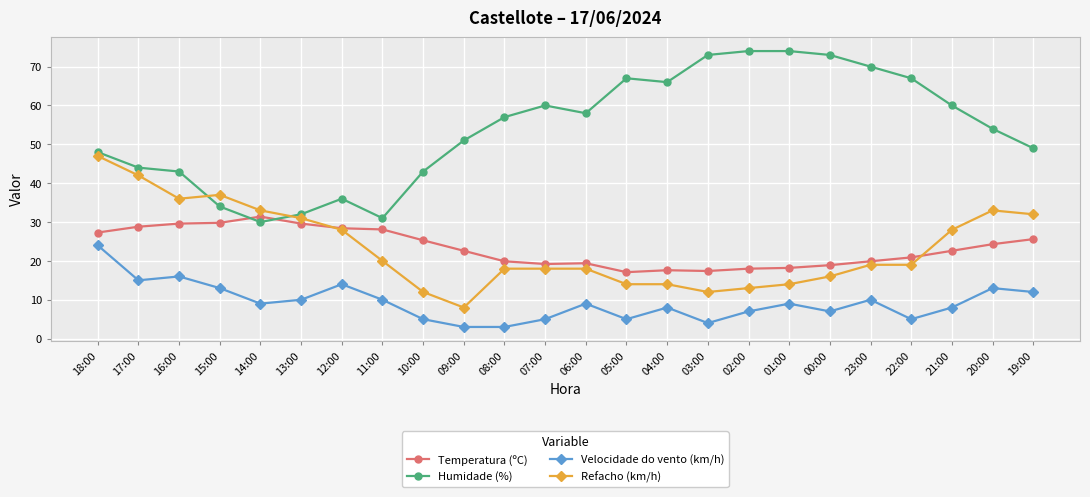

How many intersections are there between Humidade (%) and Temperatura (ºC)?

2